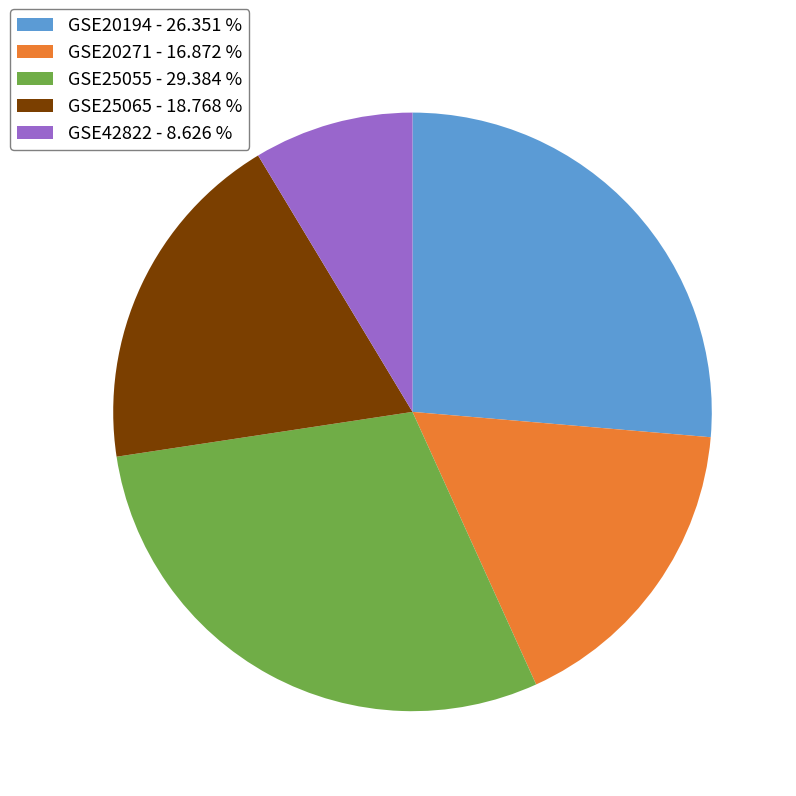

True or false: GSE25055 accounts for 36% of the total.

False